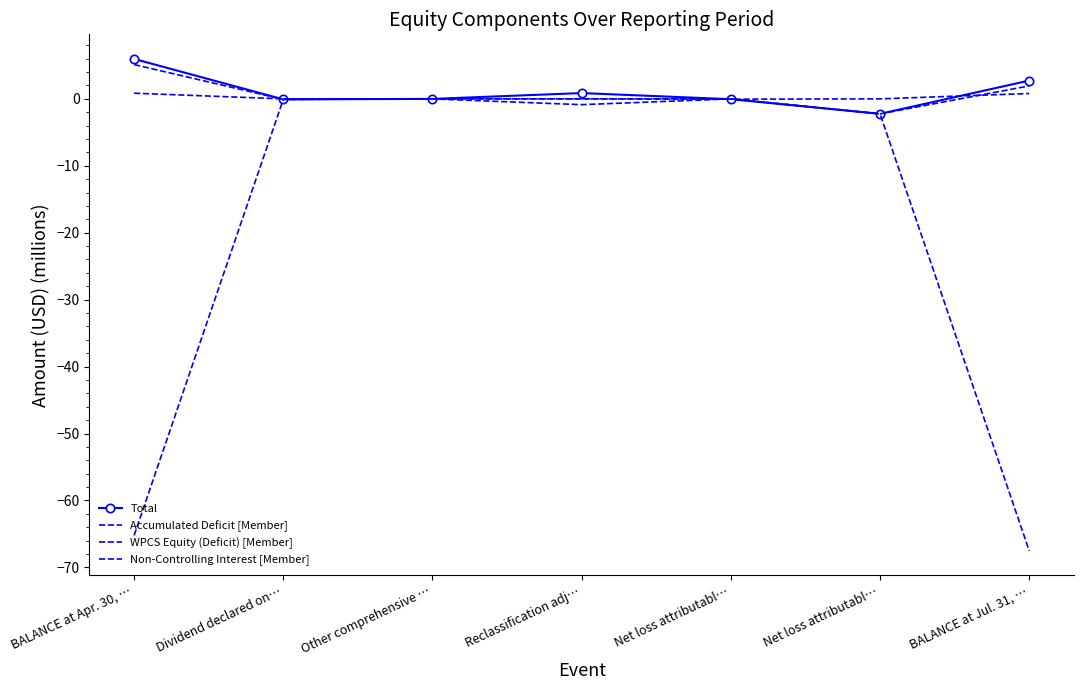

What is the label of the 6th point from the right?

Dividend declared on…